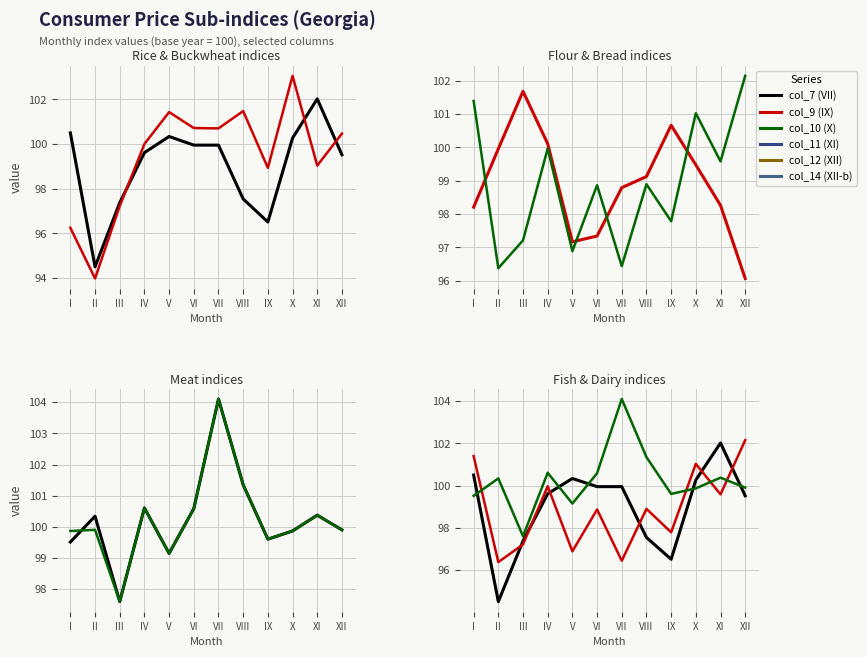

How many categories are shown in the chart?

12